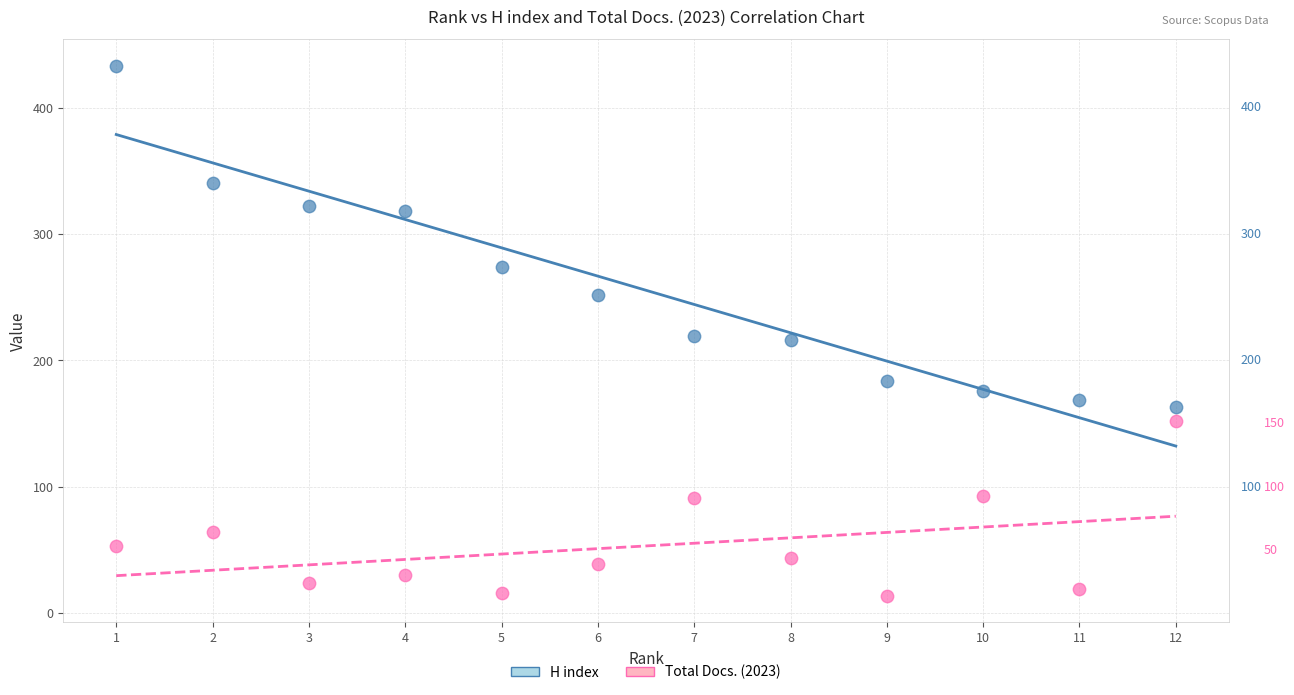

Which series contains the lowest Y value?

Total Docs. (2023)